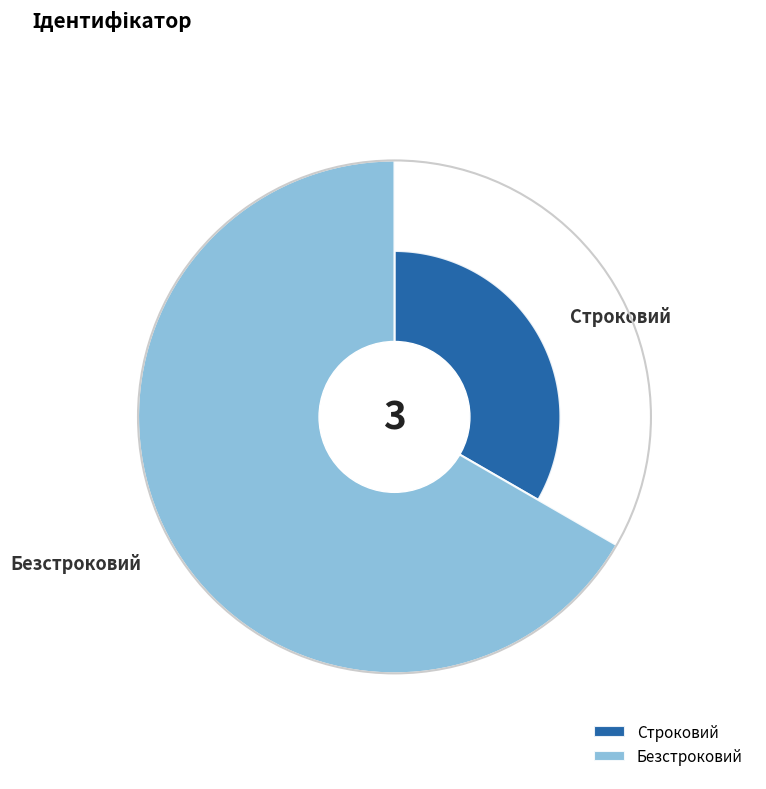

What is the change in value from Строковий to Безстроковий?

+1